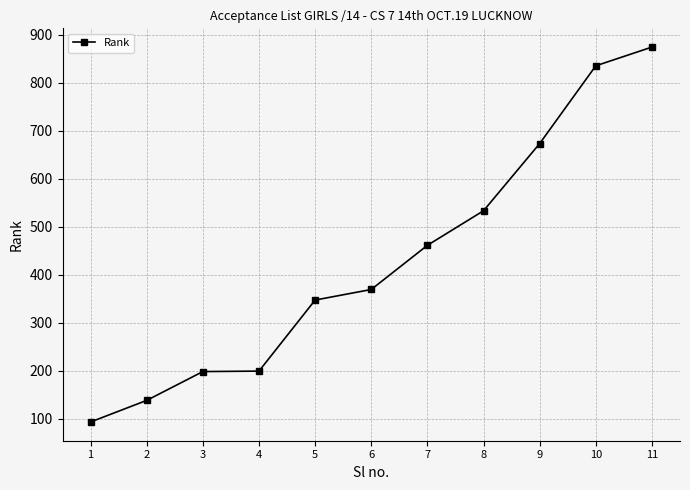

Which has a higher value, 11 or 1?

11